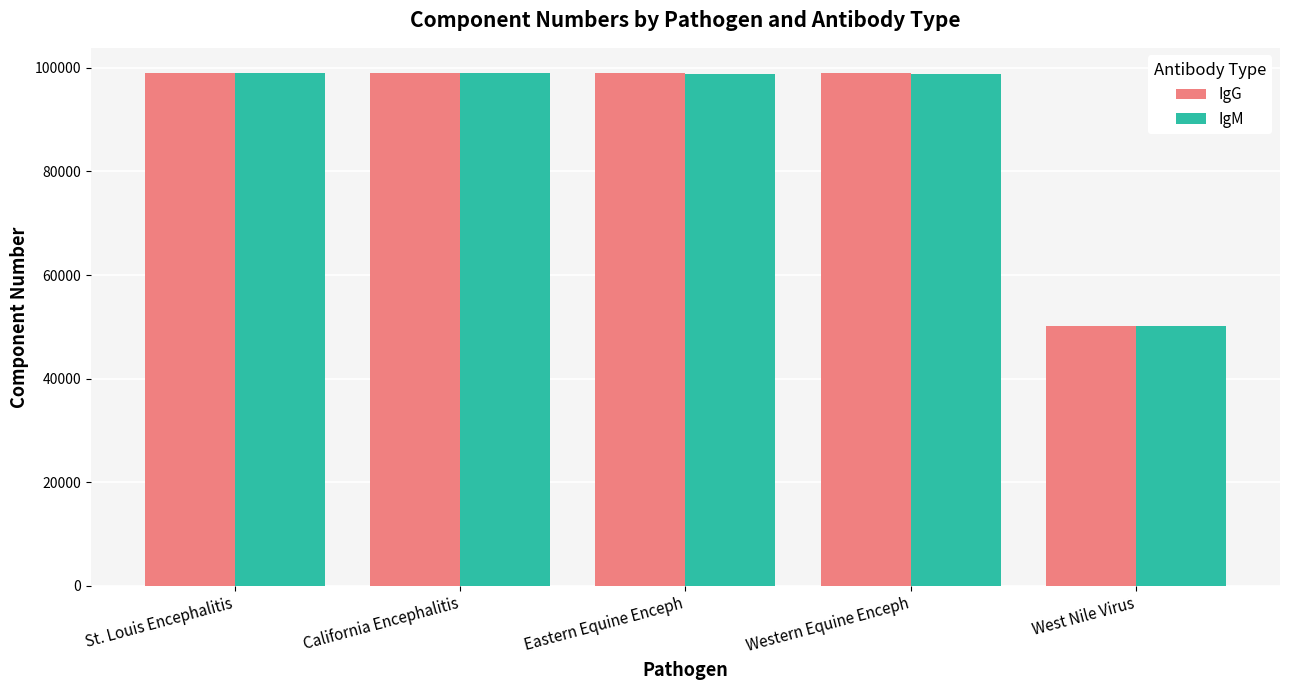

At how many categories does at least one series exceed 71784?

4